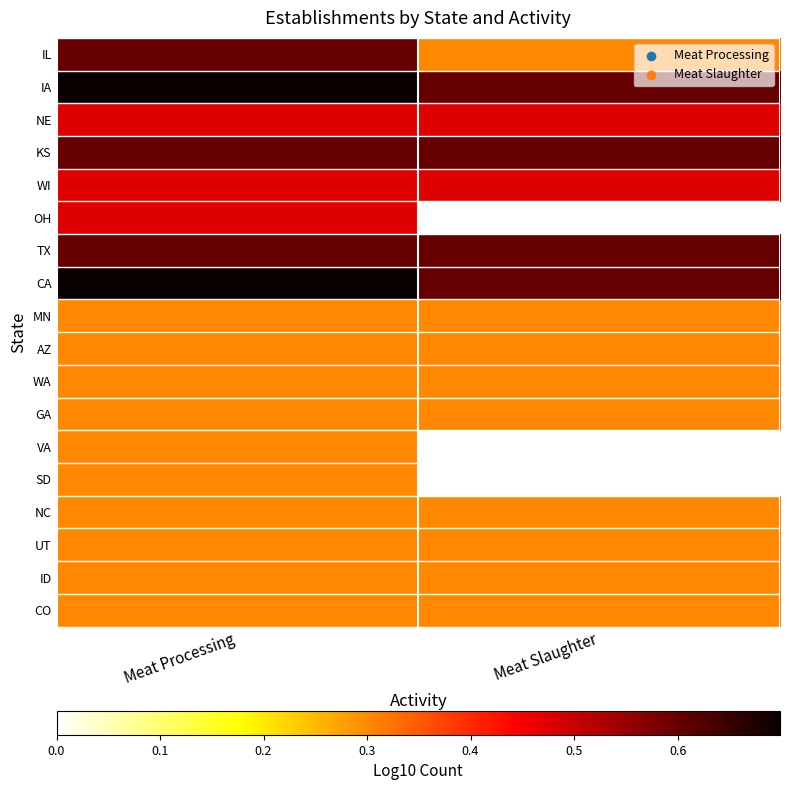

The TX series shows 0.6 at Meat Slaughter. True or false?

True